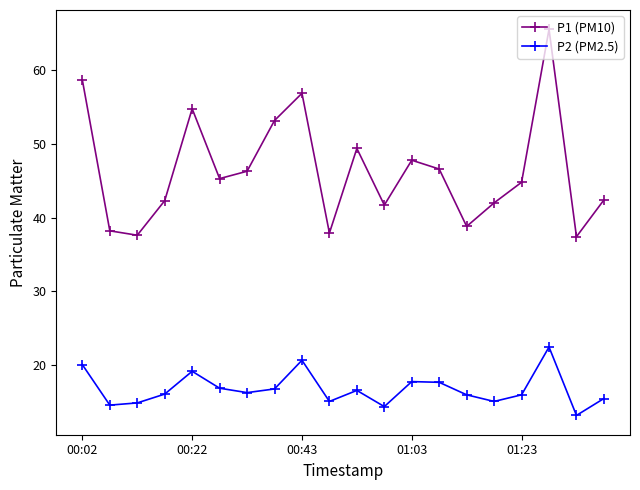

What is the difference between the maximum and minimum values in the P2 (PM2.5) series?

9.3